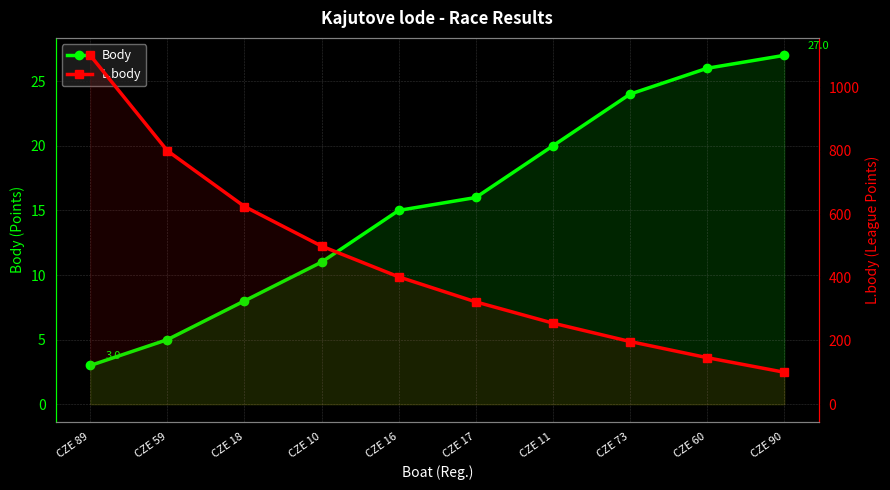

True or false: L.body and Body cross at least once.

False